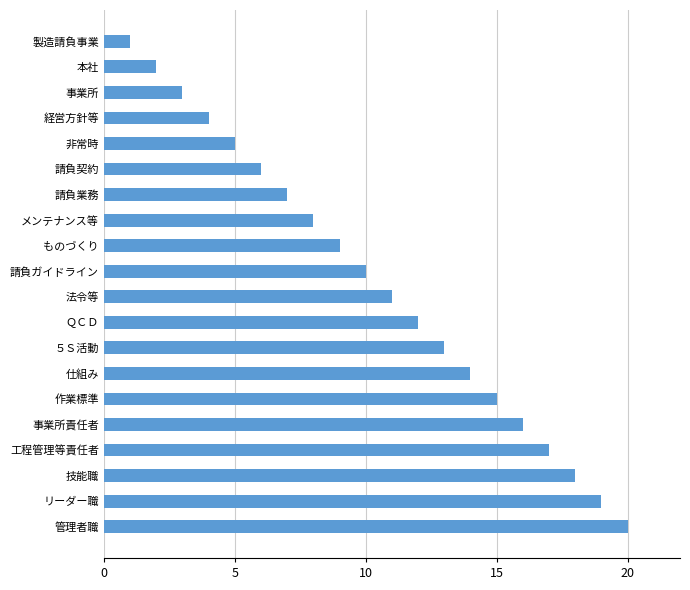

Are the bars horizontal?

Yes